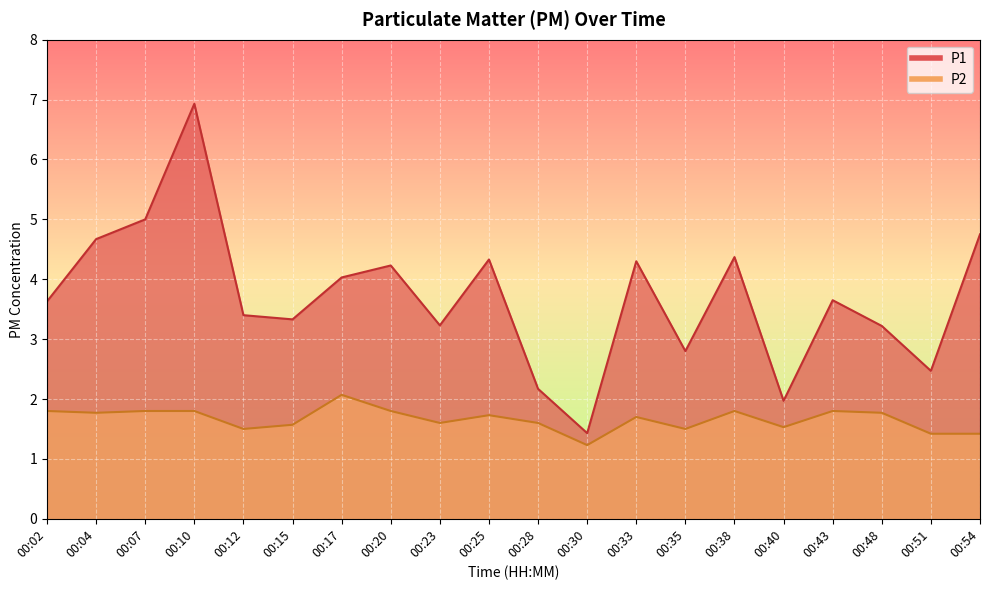

The value of P2 at 00:25 is 0.3. True or false?

False